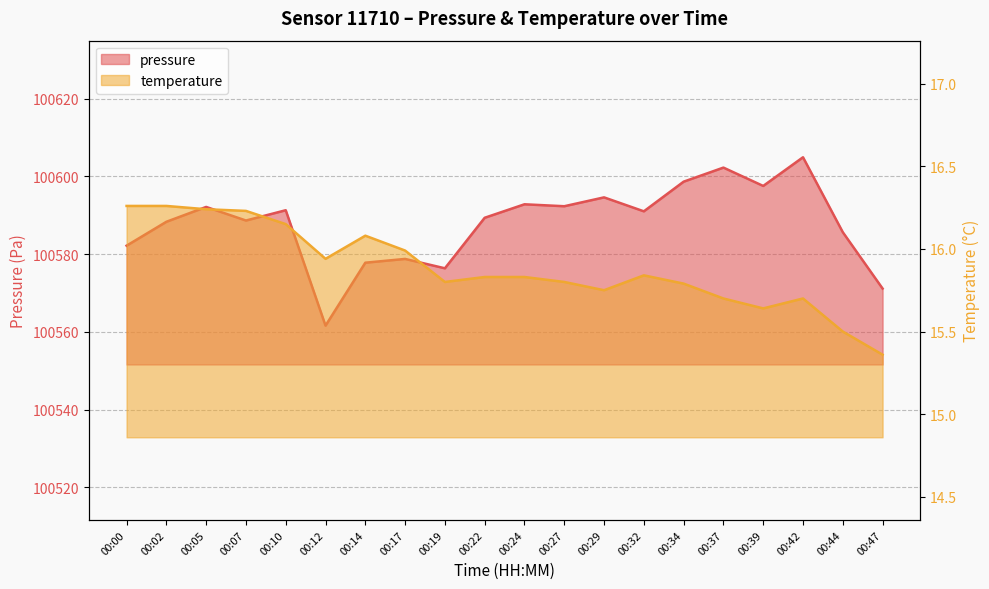

True or false: pressure and temperature intersect in this chart.

False